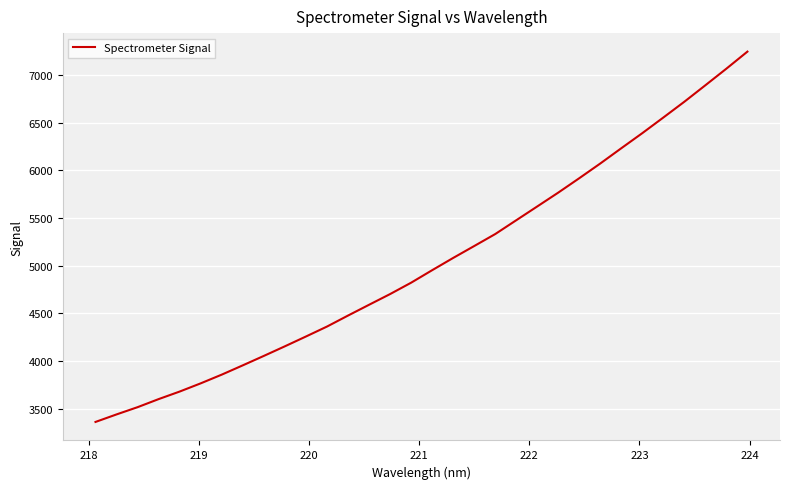

What is the smallest value displayed?

3362.7